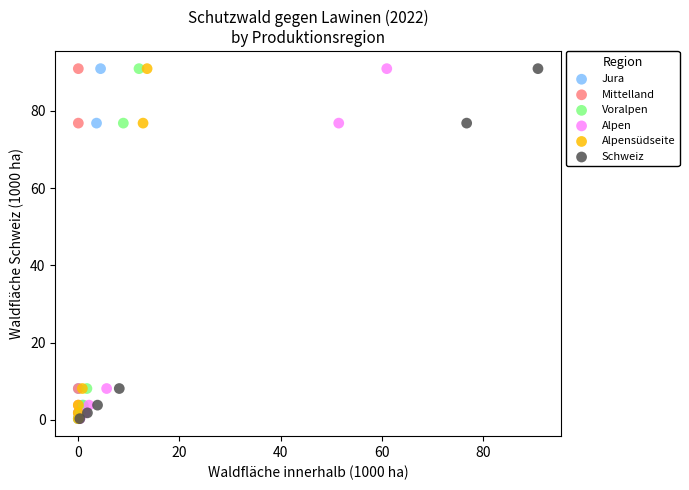

What are all the series names shown in the legend?

Jura, Mittelland, Voralpen, Alpen, Alpensüdseite, Schweiz